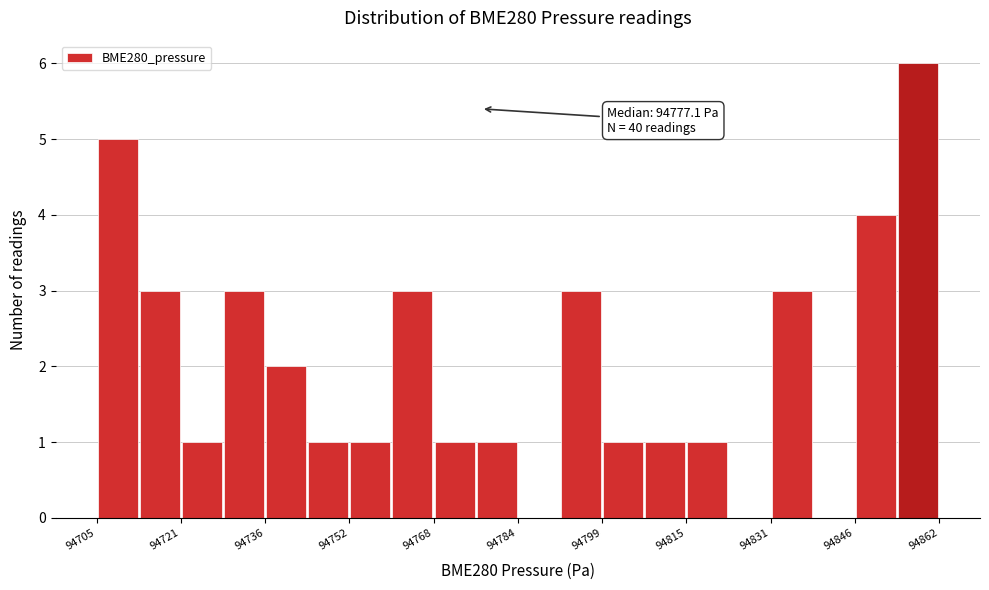

Read against the x-axis, roughly where is the centre of the tallest bar?

94858